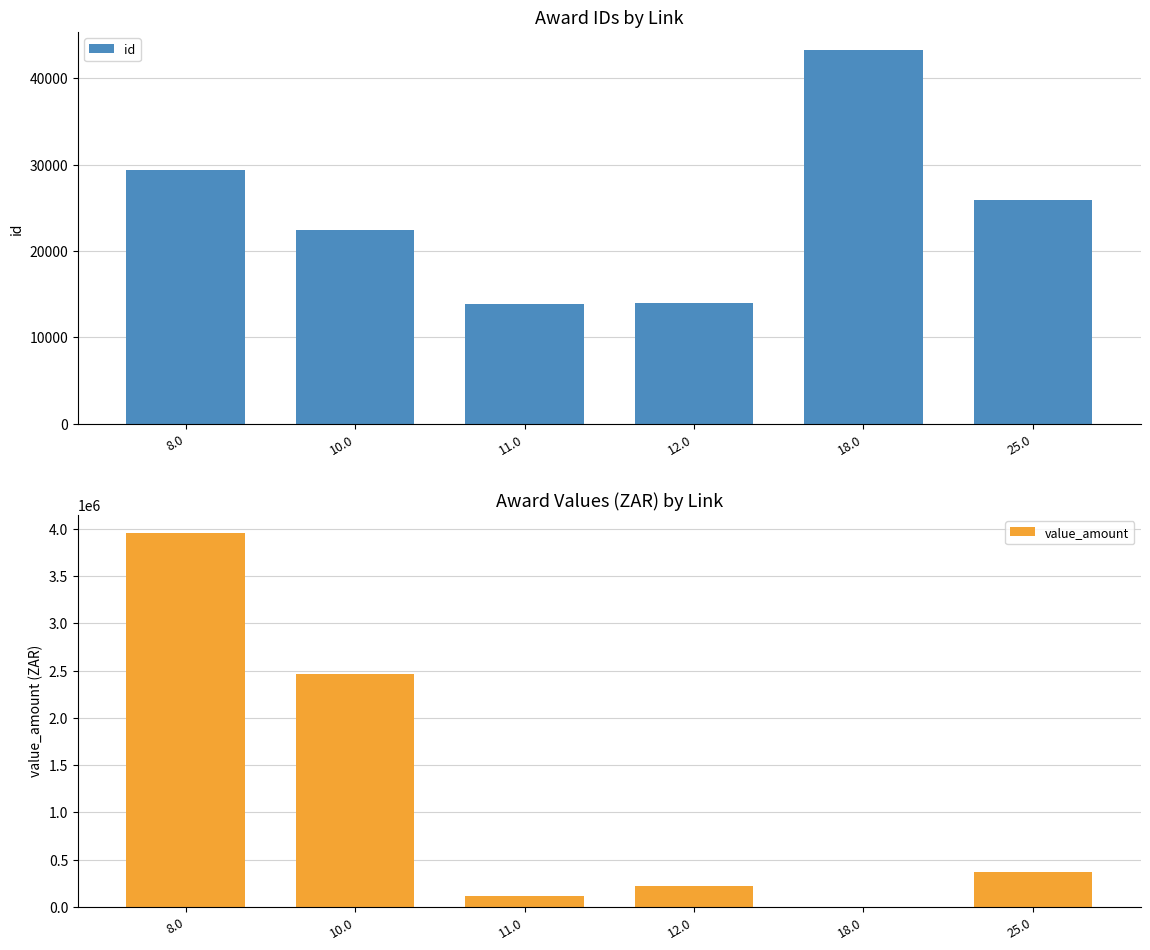

How many series are shown in this chart?

2